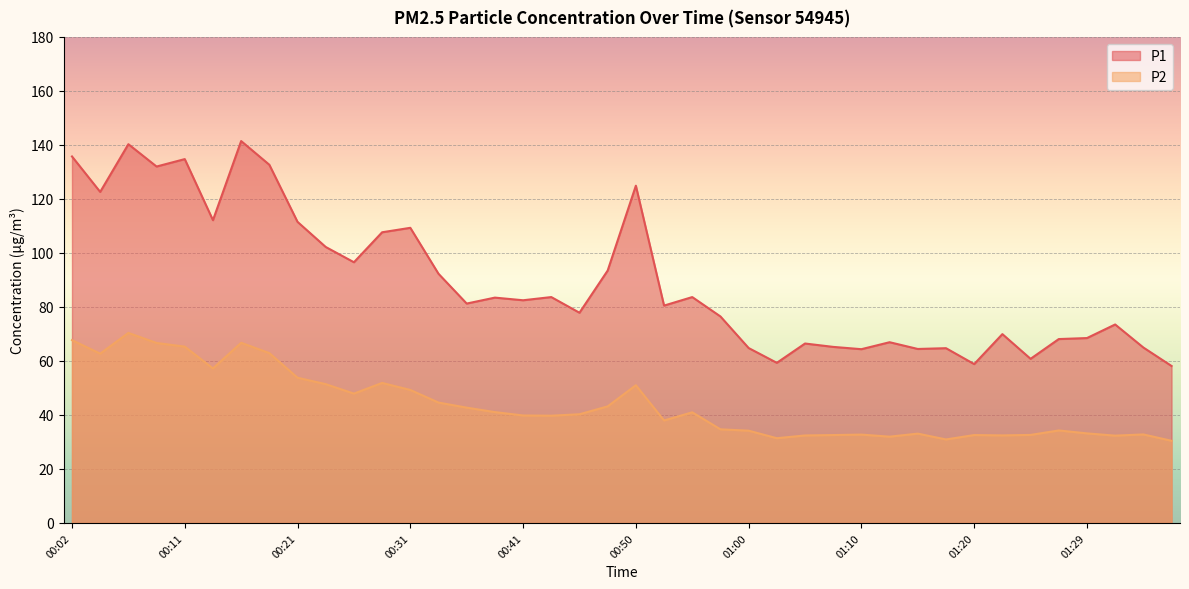

What are all the series names shown in the legend?

P1, P2